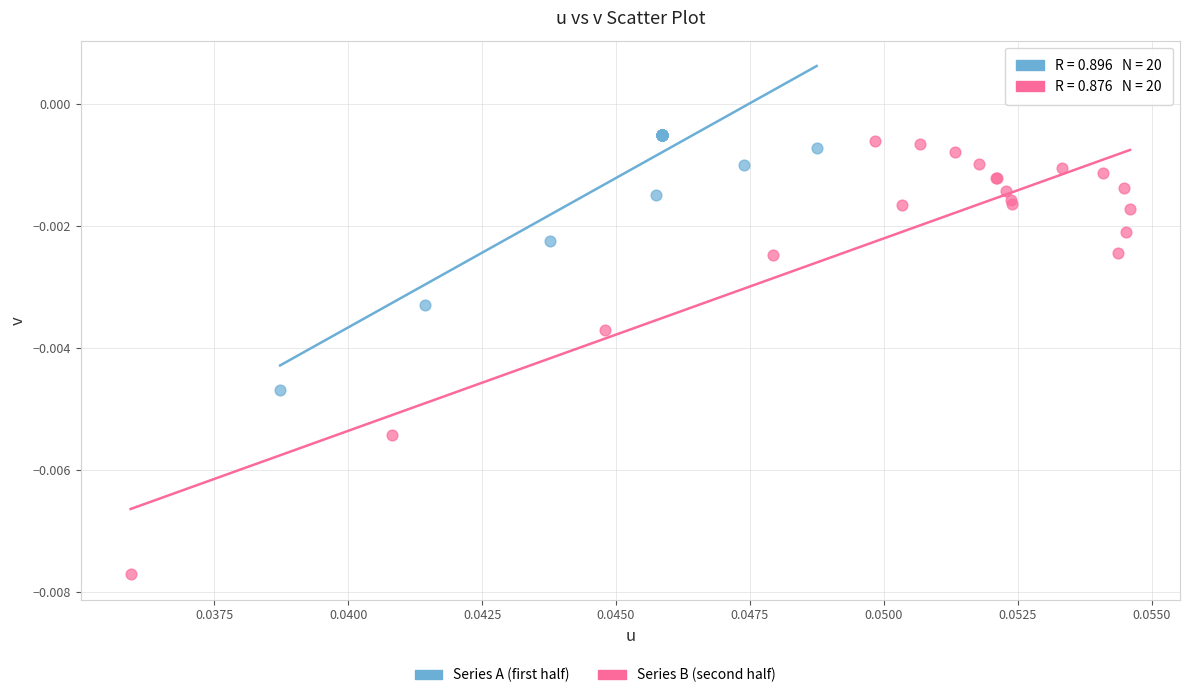

Which series has the widest spread of Y values?

Series B (second half)